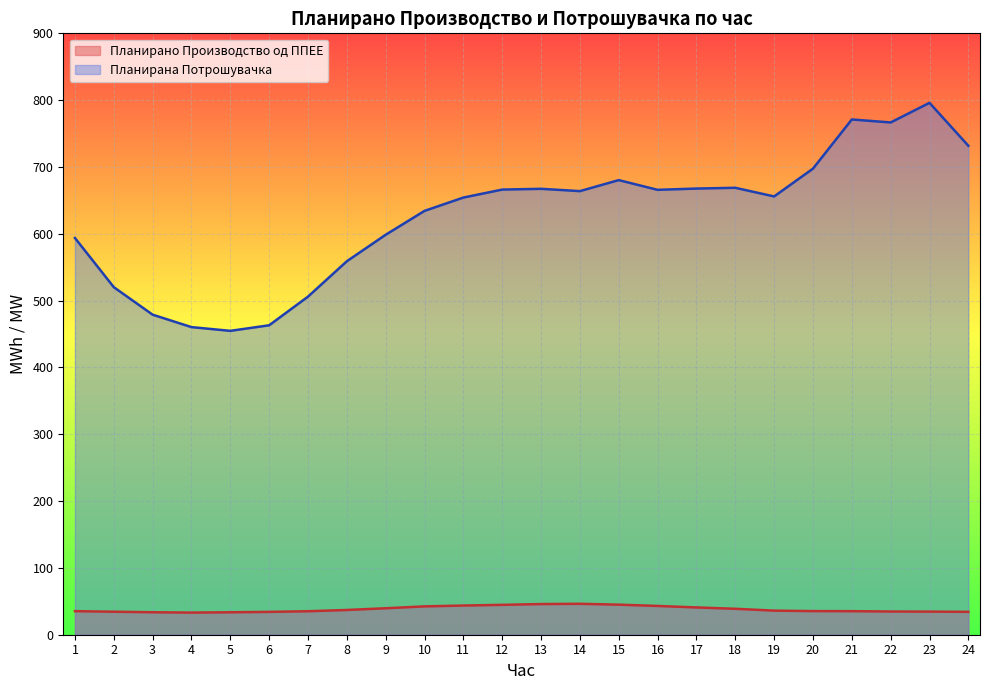

How many lines are shown in the chart?

2